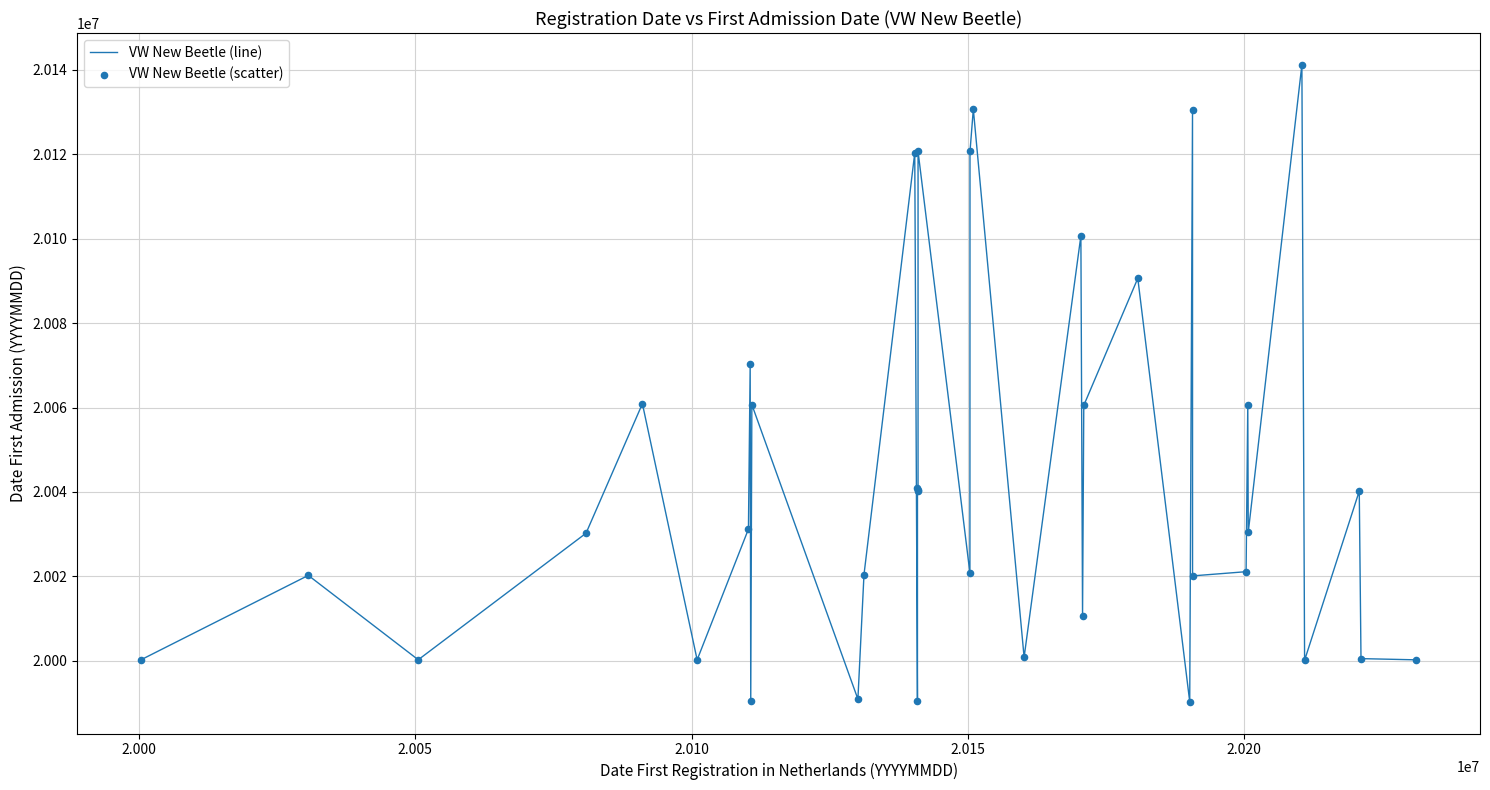

What is the greatest value displayed?

20141215